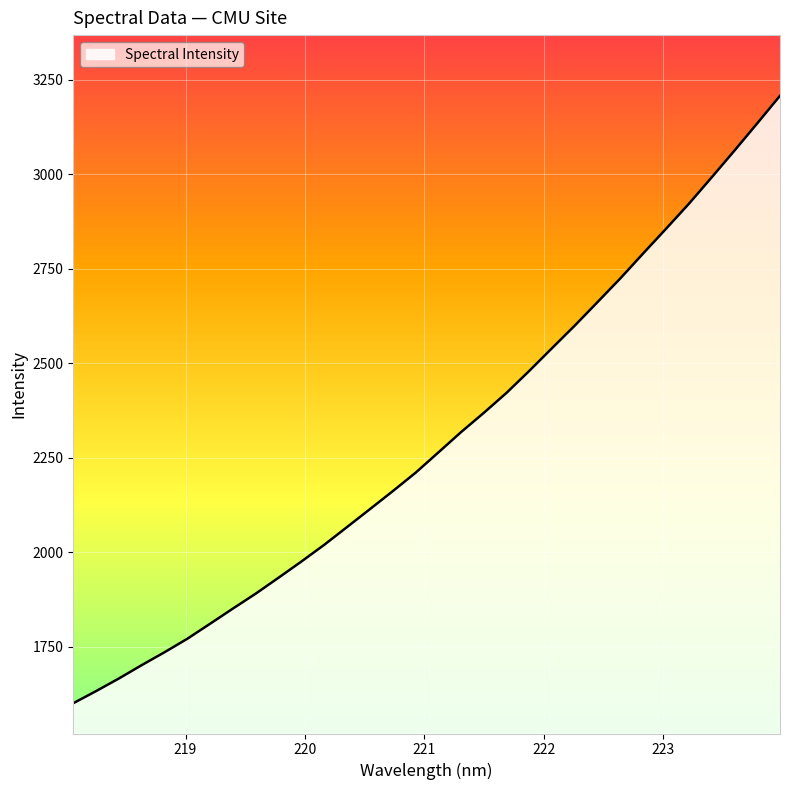

What is the difference between the maximum and minimum values?

1606.2